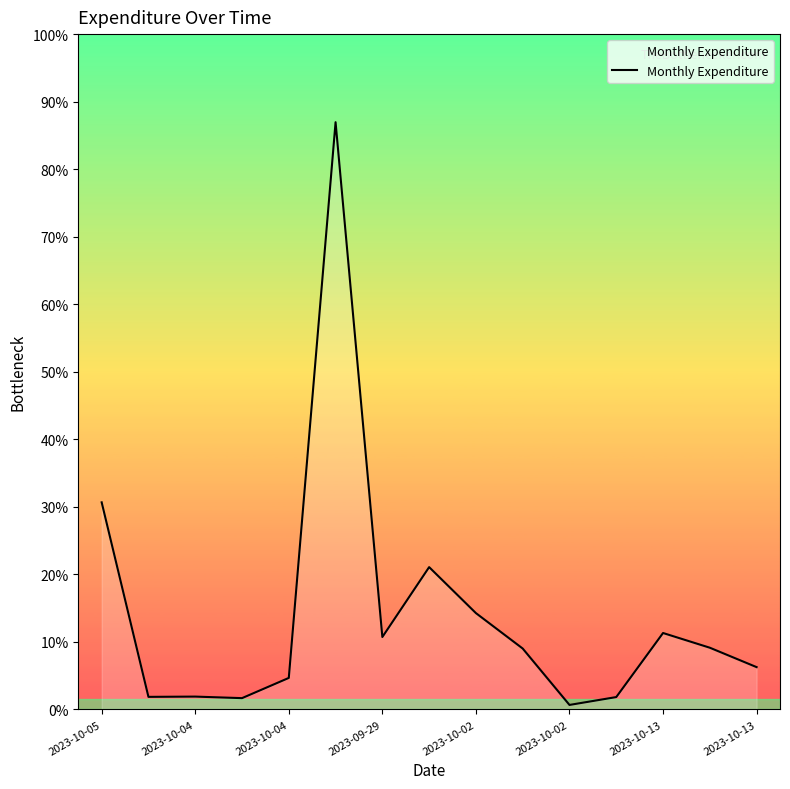

Does the chart have visible grid lines?

No